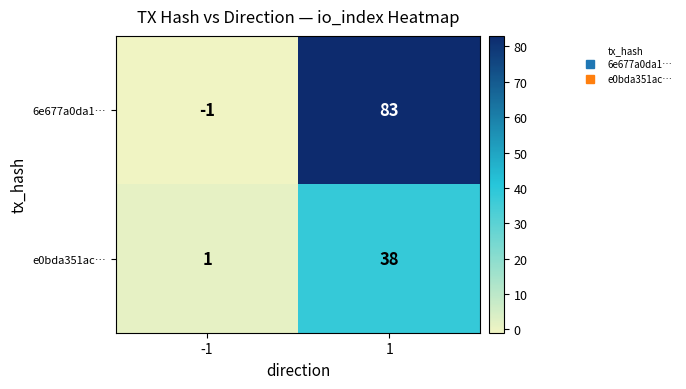

Rank the series by their average value, from highest to lowest.

6e677a0da1…, e0bda351ac…